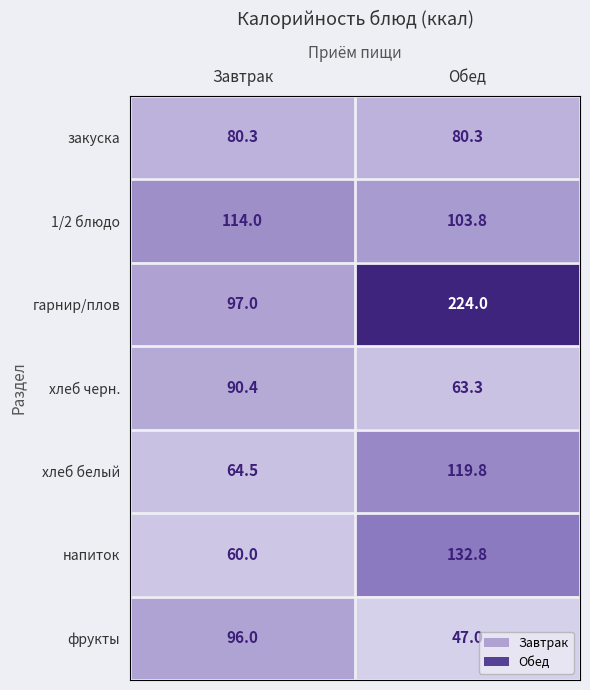

List the series in order of their peak value, highest first.

гарнир/плов, напиток, хлеб белый, 1/2 блюдо, фрукты, хлеб черн., закуска